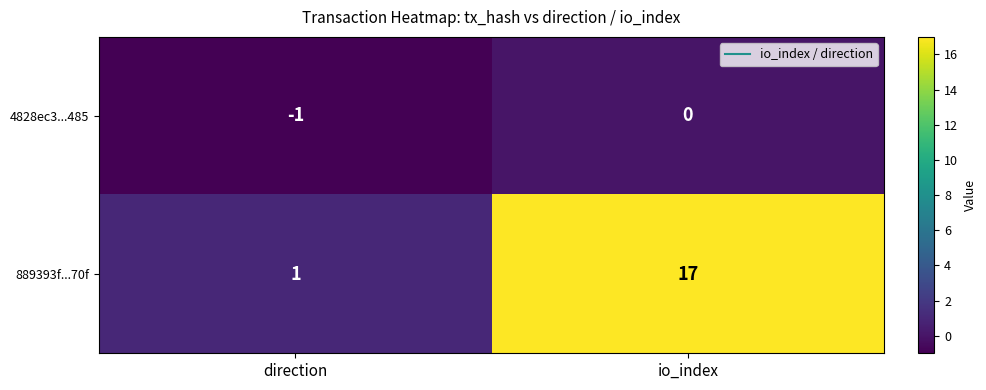

The 889393f...70f series shows 23 at io_index. True or false?

False